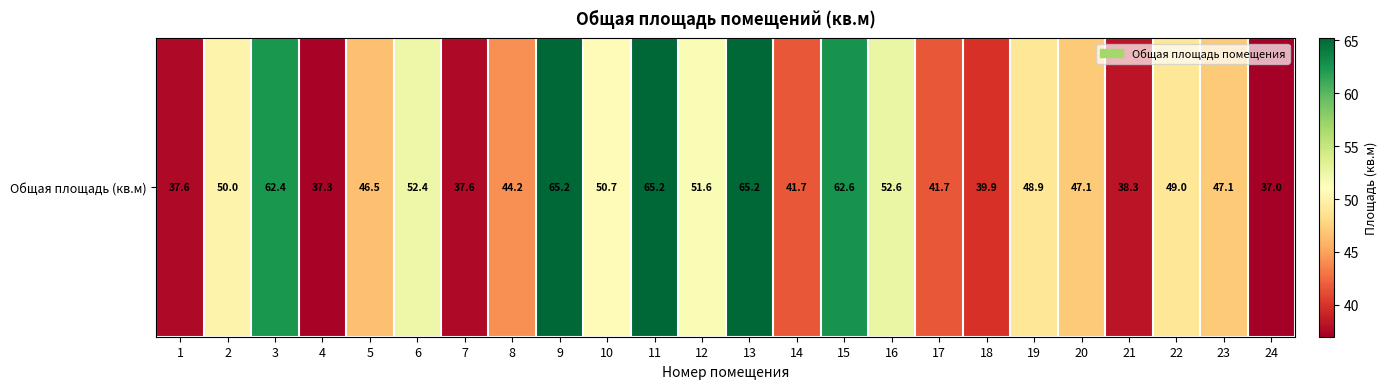

Count the number of values greater than 48.

12